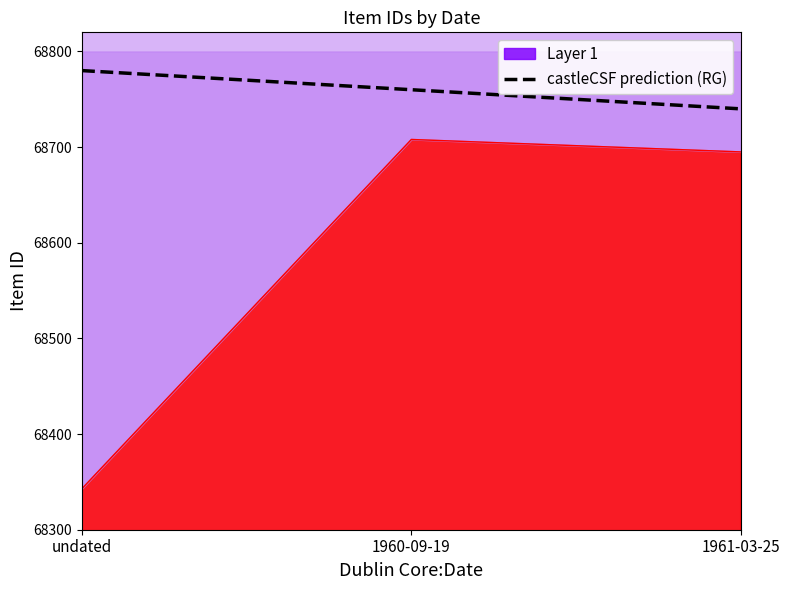

Count the values in the range 68740 to 68780.

3